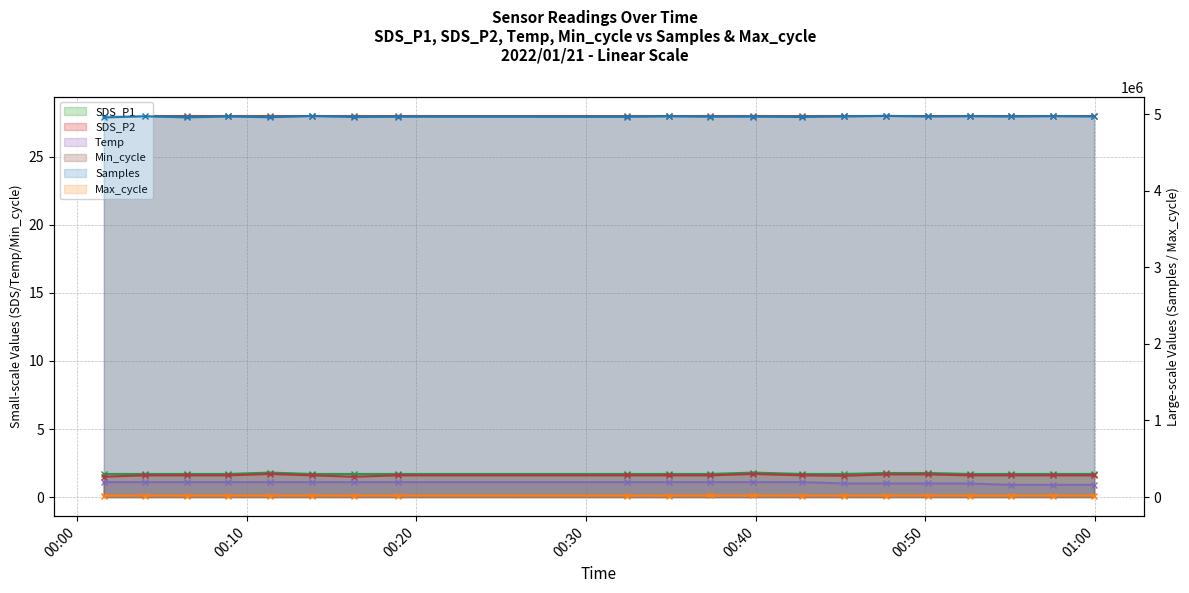

True or false: Temp and Max_cycle cross at least once.

False